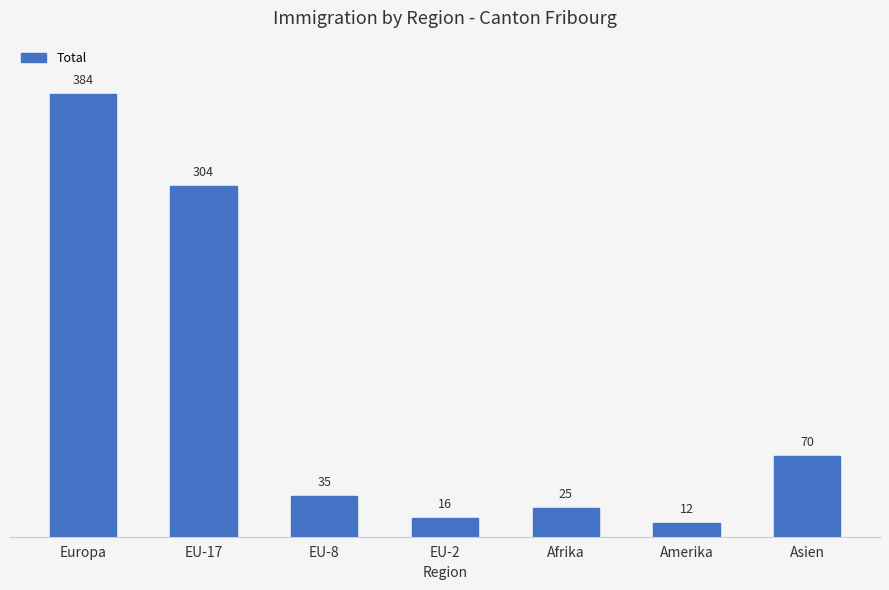

Are the bars grouped side by side (vs. stacked)?

No